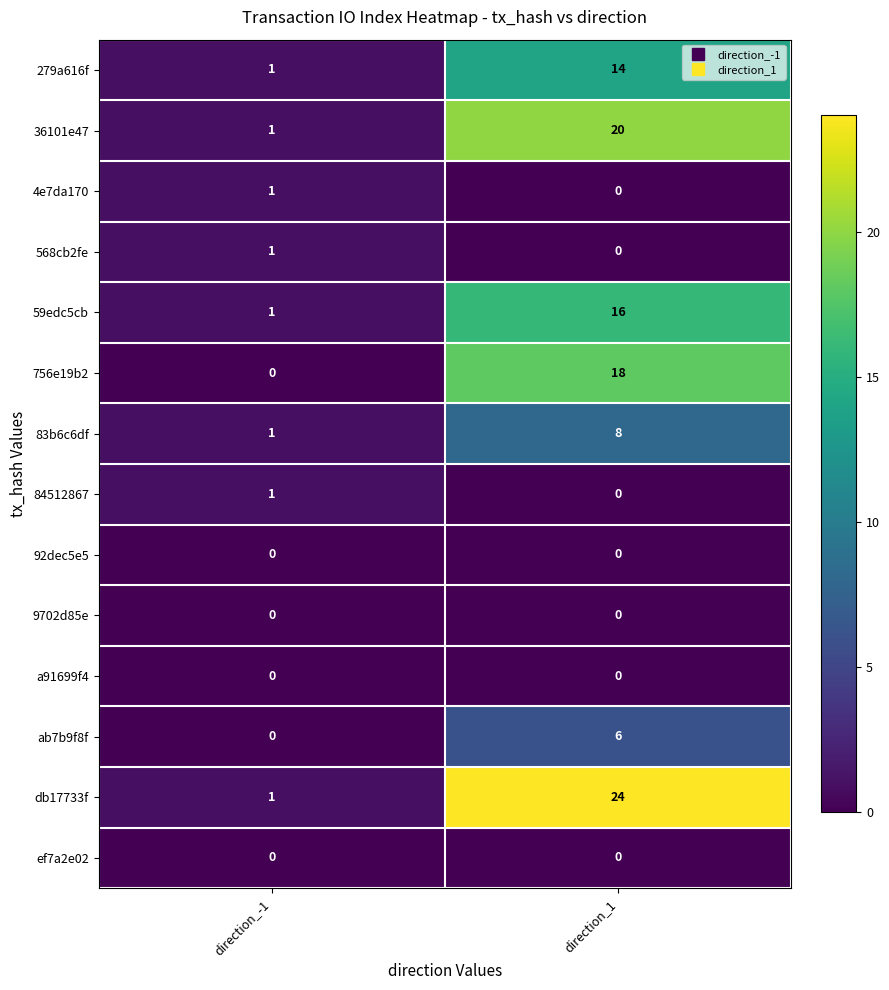

At which category is the sum across all series the highest?

direction_1